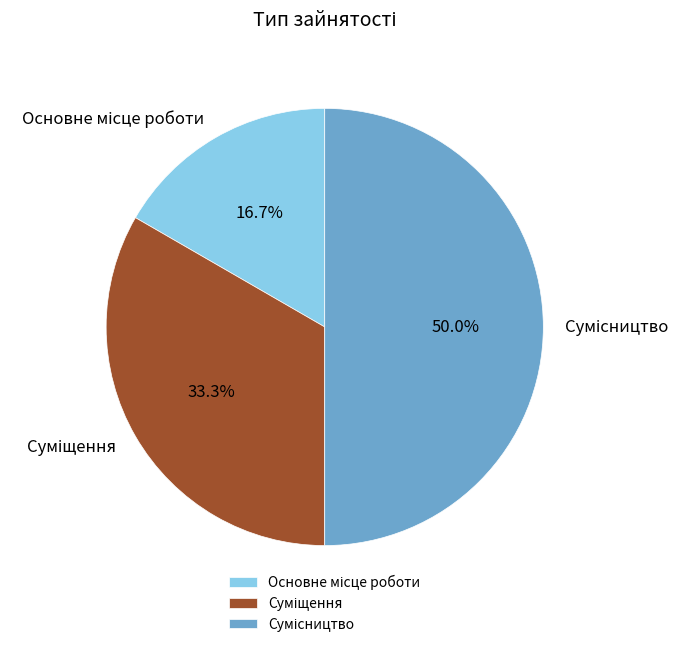

Count the number of slices in the pie.

3